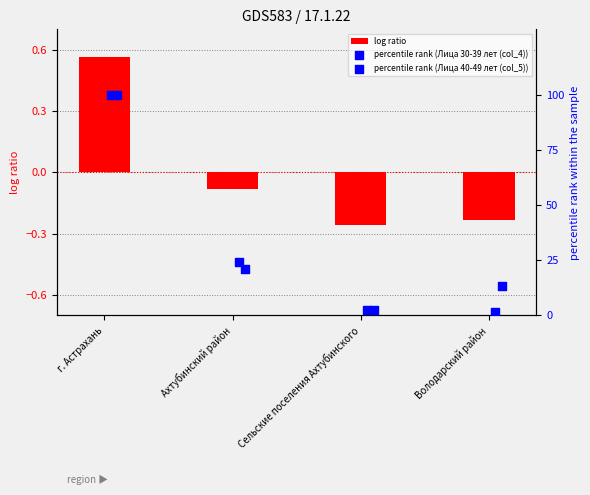

Which series has the largest Y range (max minus min)?

percentile rank (Лица 30-39 лет (col_4))